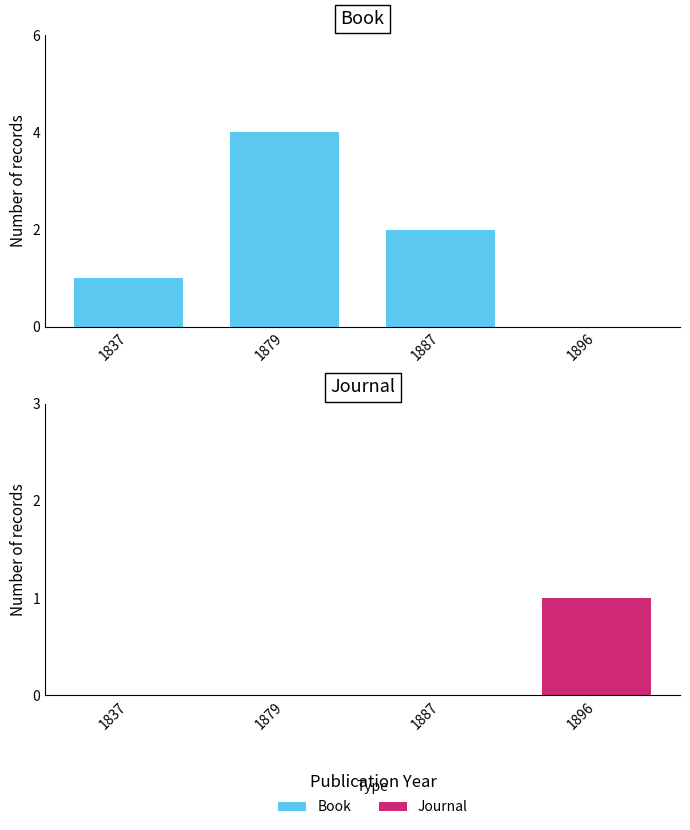

True or false: Book has a value of 1 at 1837.

True